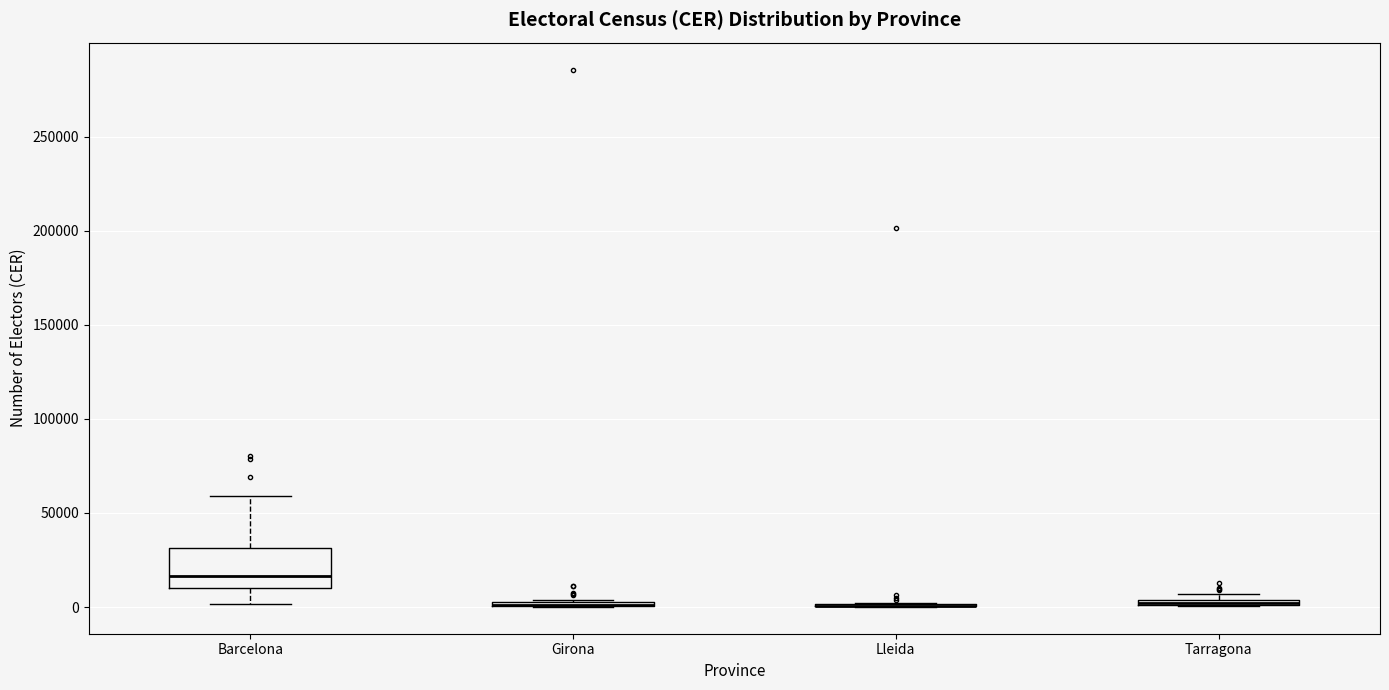

Which box is the tallest, from its lower edge to its upper edge?

Barcelona